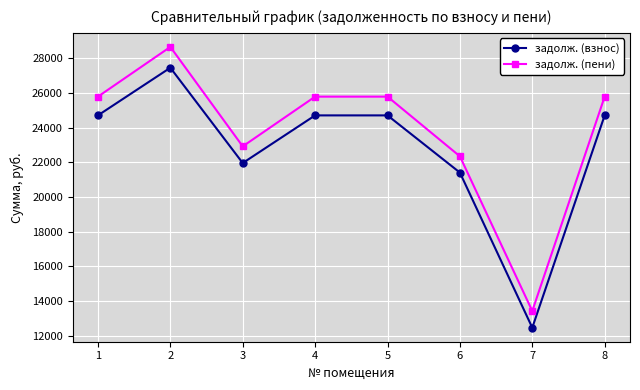

Is the value of задолж. (взнос) at 6 greater than the value of задолж. (пени) at 7?

Yes